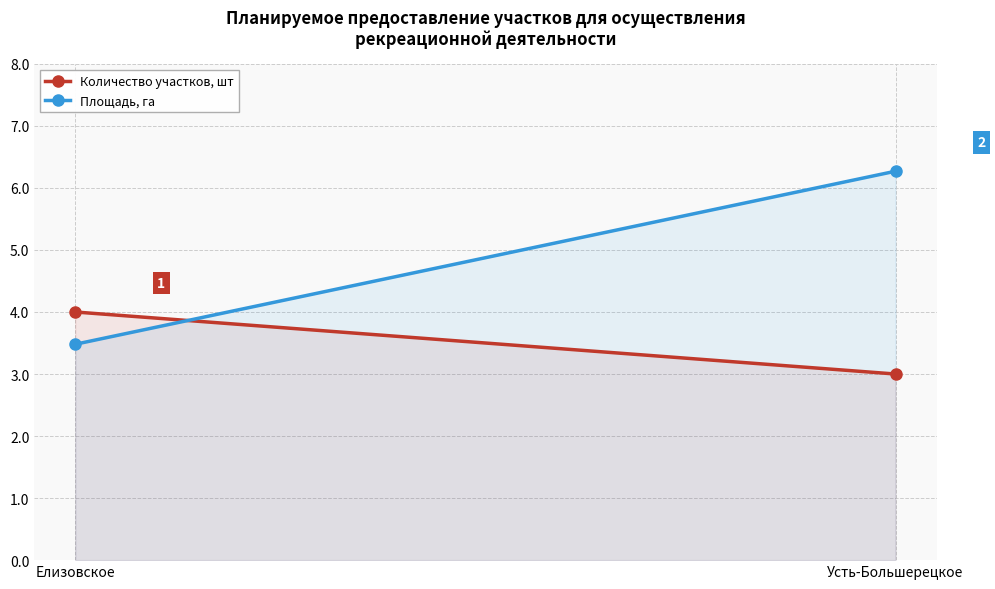

What is the total value across all series at Елизовское?

7.5